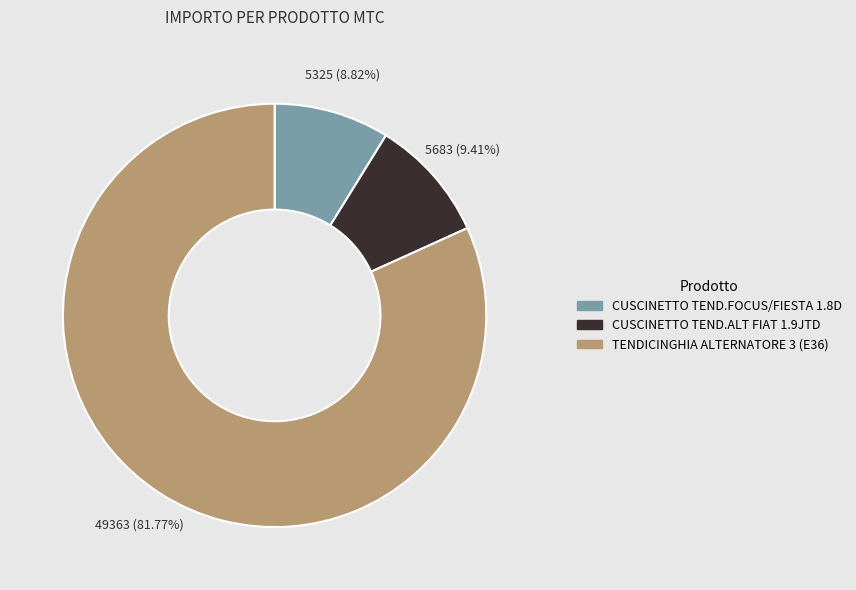

To the nearest percent, what is the average slice percentage?

33%